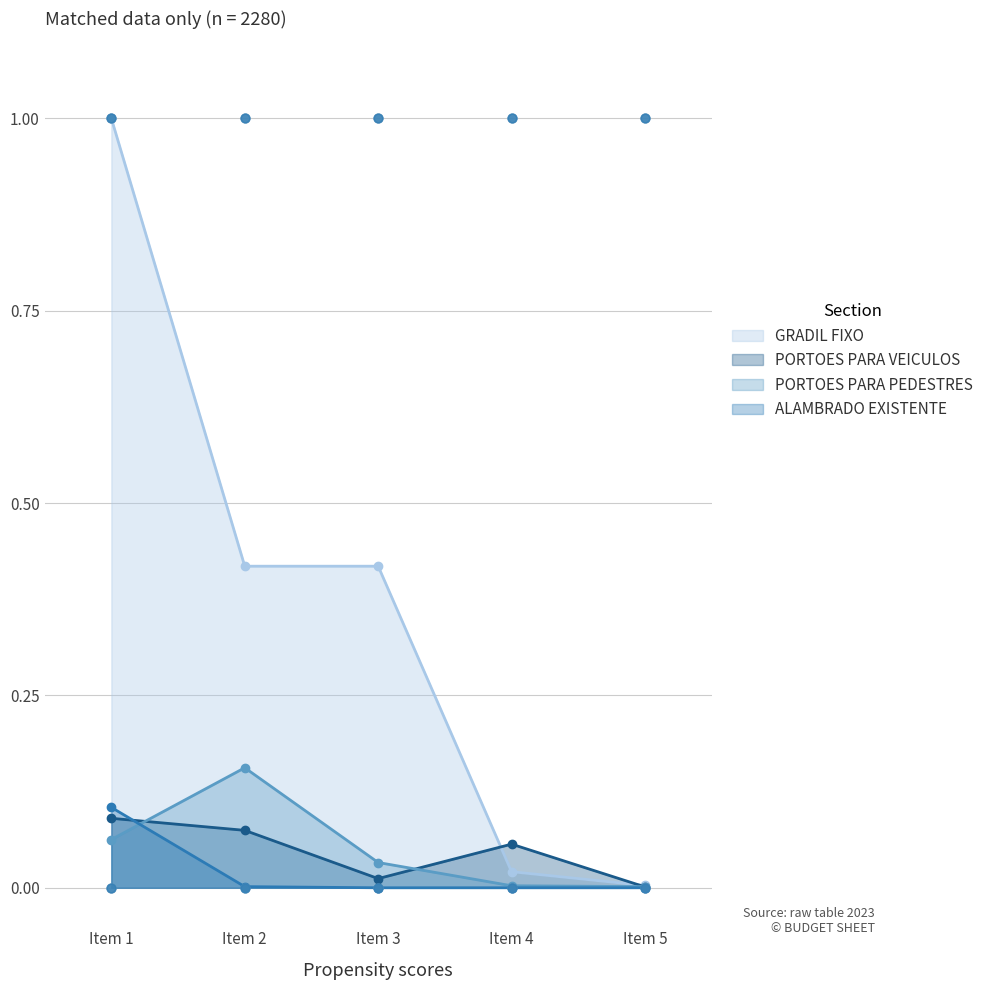

What are all the series names shown in the legend?

GRADIL FIXO, PORTOES PARA VEICULOS, PORTOES PARA PEDESTRES, ALAMBRADO EXISTENTE